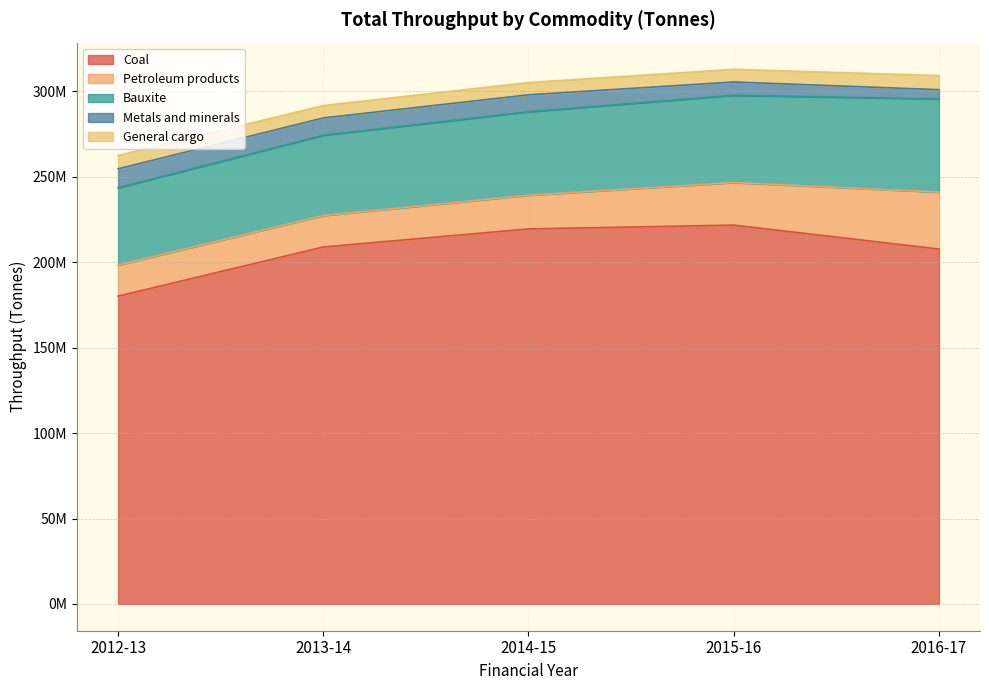

Reading right to left, list all the values displayed in this chart.

Coal: 2016-17=207739633.0	2015-16=221744376.0	2014-15=219519611.0	2013-14=208931517.0	2012-13=180181667.0
Petroleum products: 2016-17=33300425.5	2015-16=24913025.0	2014-15=19717926.6	2013-14=18402035.5	2012-13=18158332.0
Bauxite: 2016-17=54552271.0	2015-16=51074227.0	2014-15=48855108.0	2013-14=47002285.0	2012-13=45238504.0
Metals and minerals: 2016-17=5423879.6	2015-16=7794275.8	2014-15=9921836.6	2013-14=10151401.9	2012-13=11117125.0
General cargo: 2016-17=8259605.2	2015-16=7385788.1	2014-15=7174433.2	2013-14=7235851.4	2012-13=7779152.0